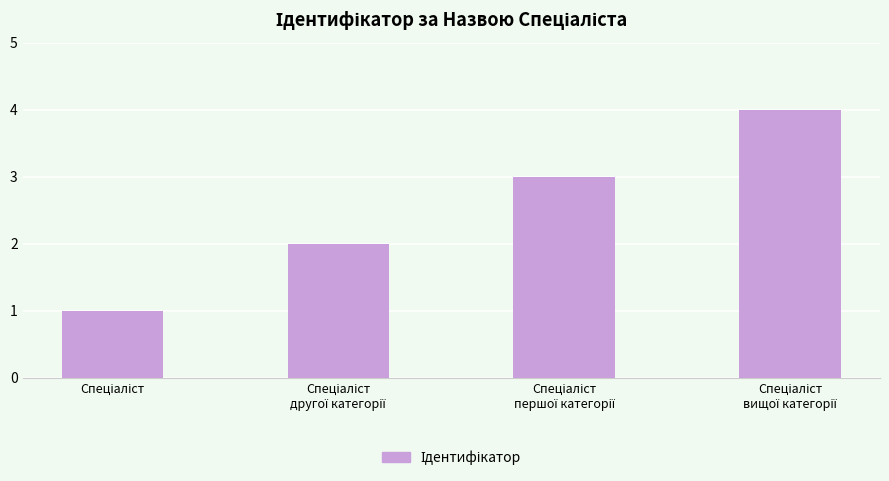

What is the greatest value displayed?

4